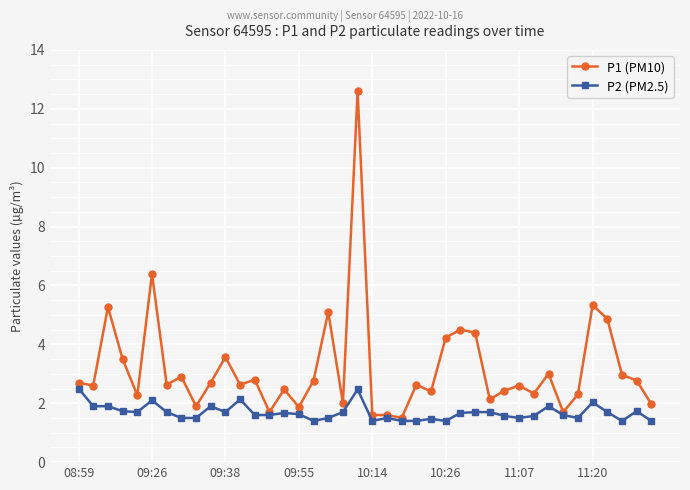

List the series in order of their peak value, highest first.

P1 (PM10), P2 (PM2.5)